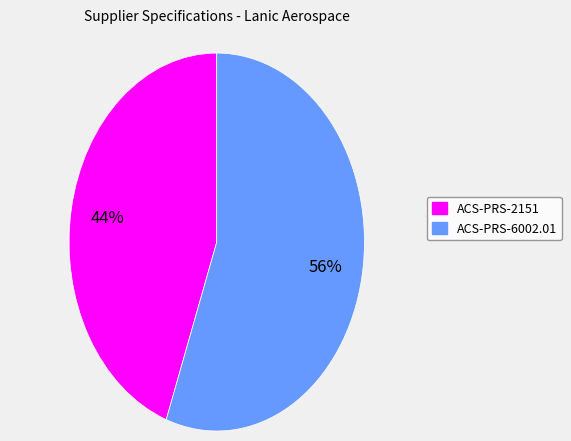

What is the ratio of the value at ACS-PRS-2151 to the value at ACS-PRS-6002.01?

0.8